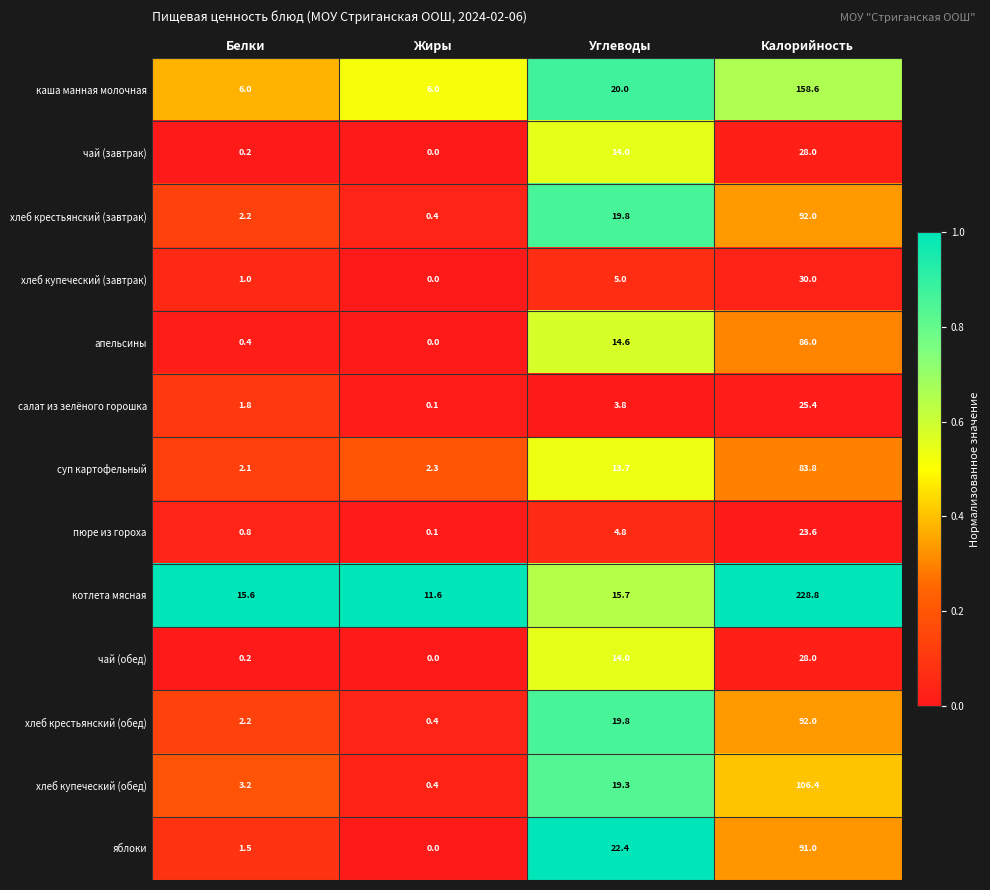

Which category has the lowest value in the чай (обед) series?

Жиры